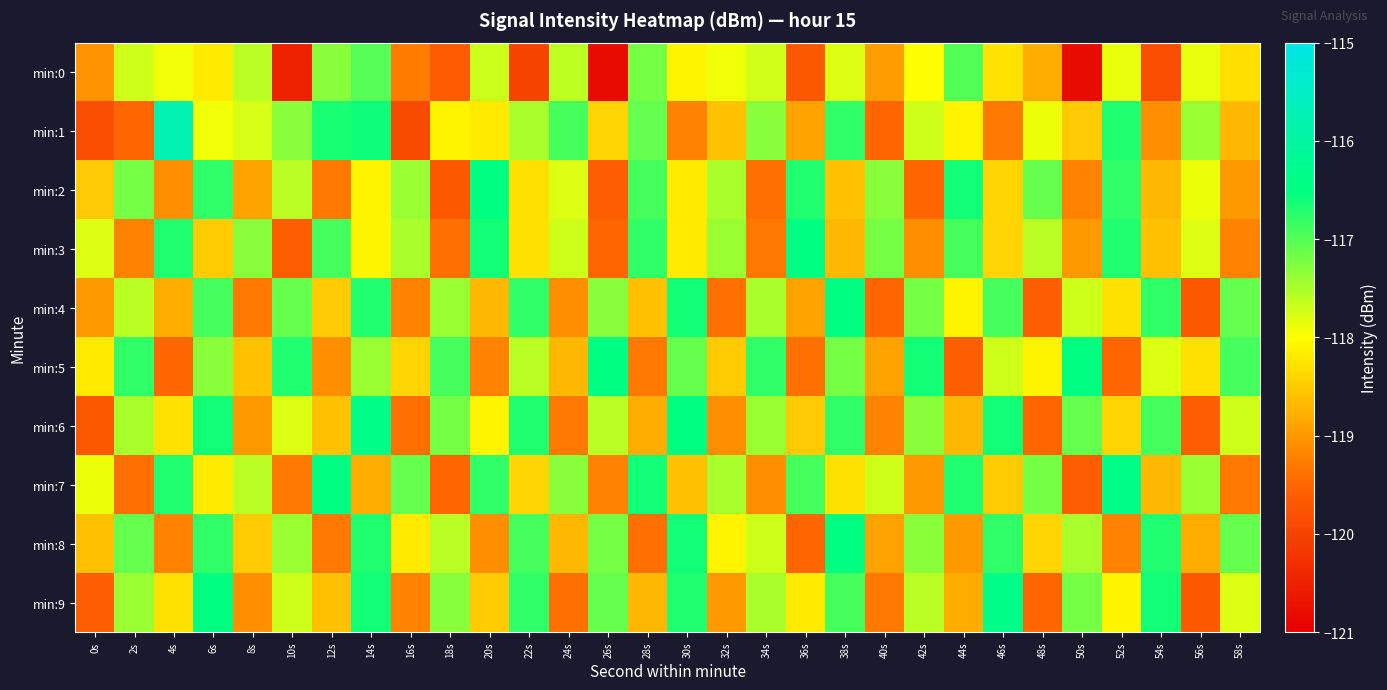

Count the number of categories in the chart.

30